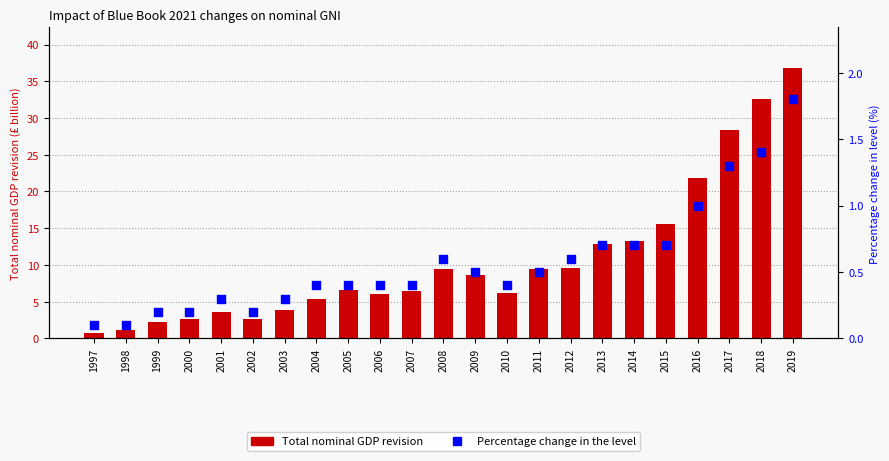

What is the total value across all series at 2009?

9.1